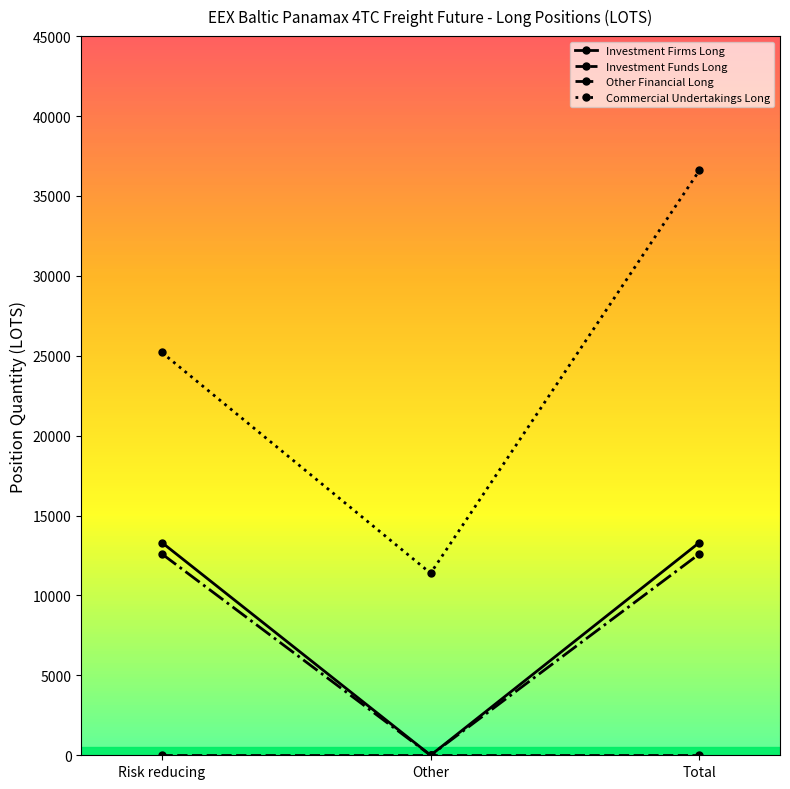

Which series changed the most between Risk reducing and Total?

Commercial Undertakings Long